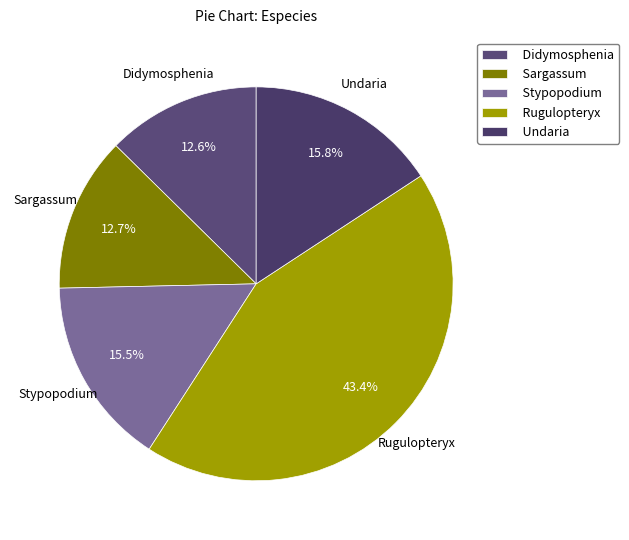

What is the total percentage of Sargassum and Stypopodium?

28.2%